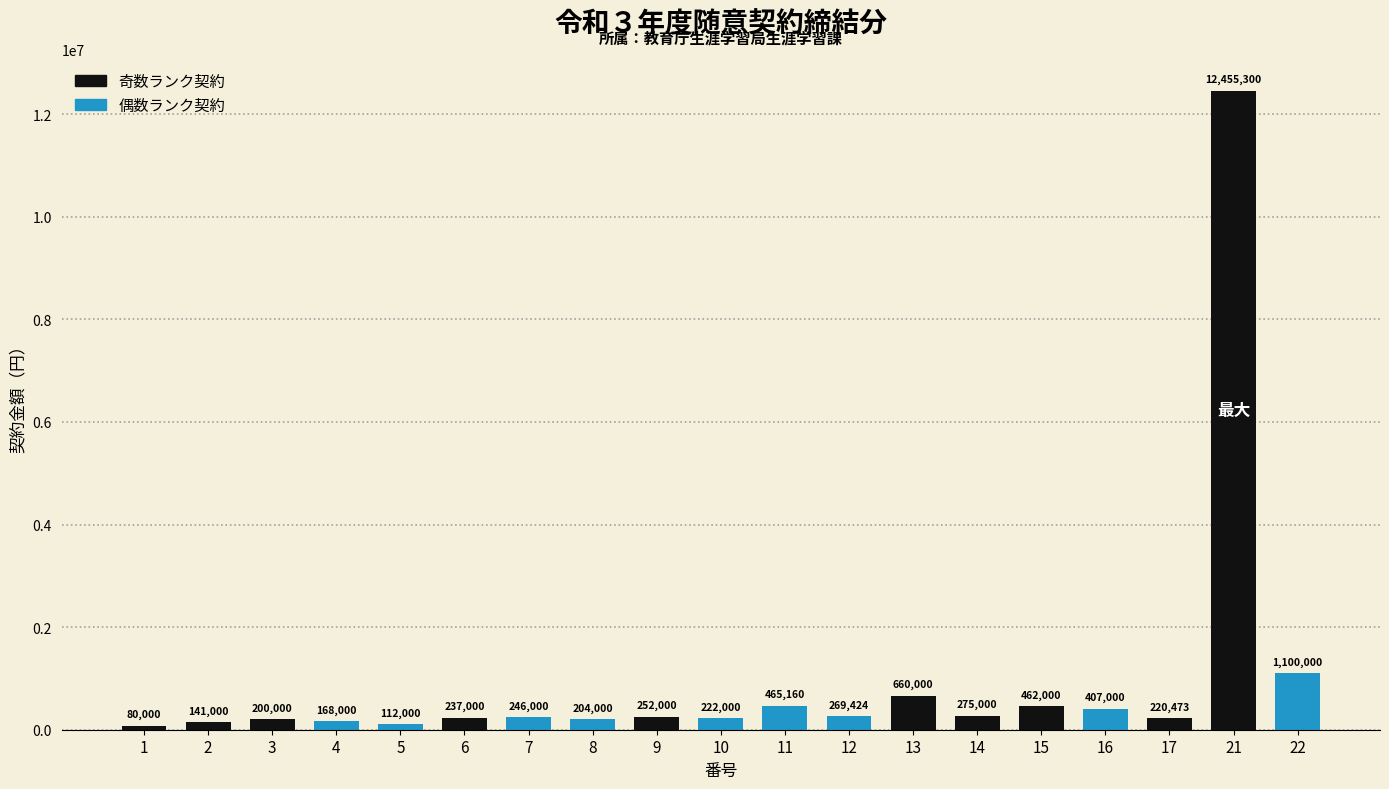

Rank the categories by value from lowest to highest.

1, 5, 2, 4, 3, 8, 17, 10, 6, 7, 9, 12, 14, 16, 15, 11, 13, 22, 21